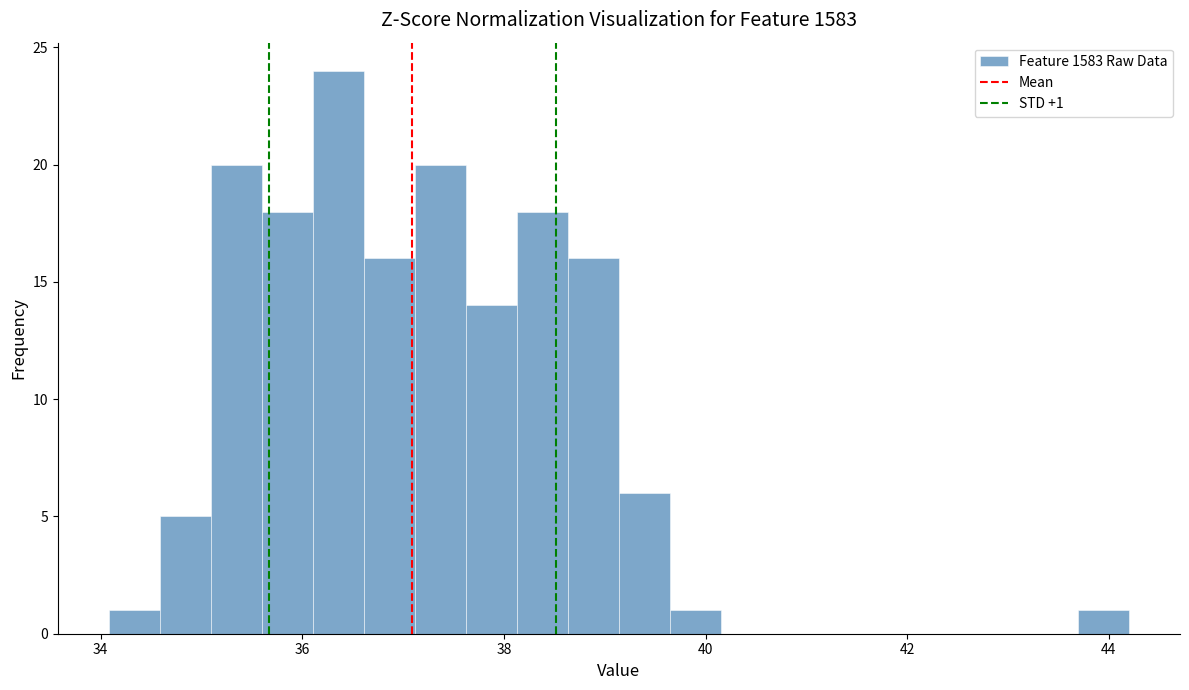

Read against the x-axis, roughly where is the centre of the tallest bar?

36.4